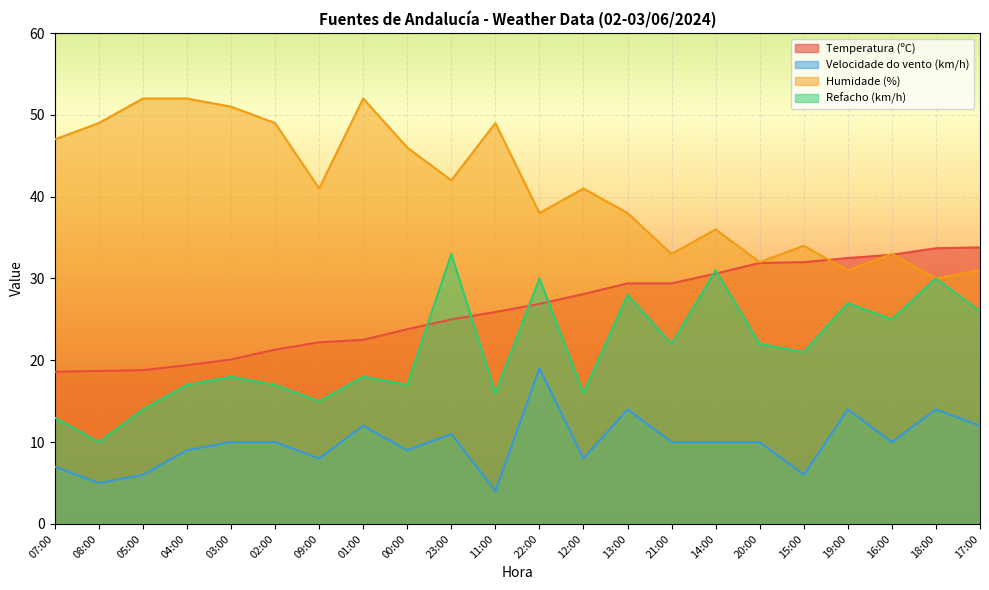

How many lines are shown in the chart?

4